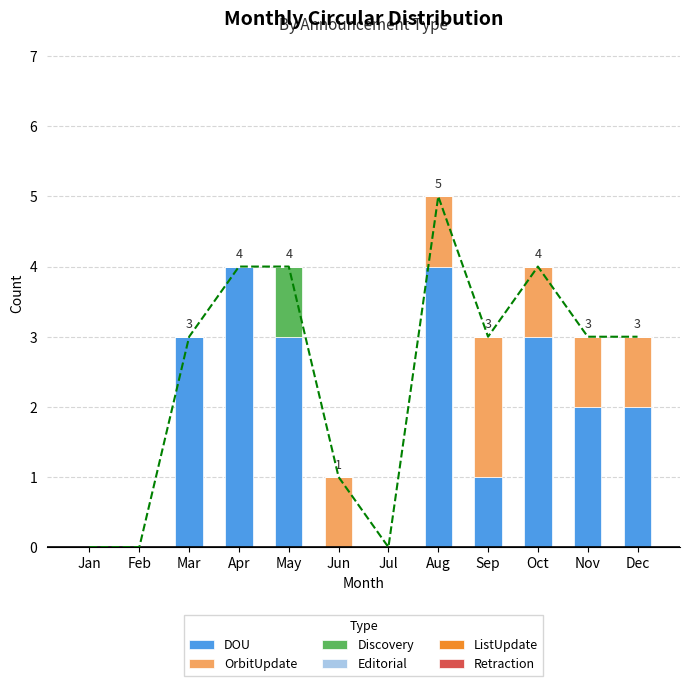

List the labels in order of Retraction value, smallest first.

Jan, Feb, Mar, Apr, May, Jun, Jul, Aug, Sep, Oct, Nov, Dec